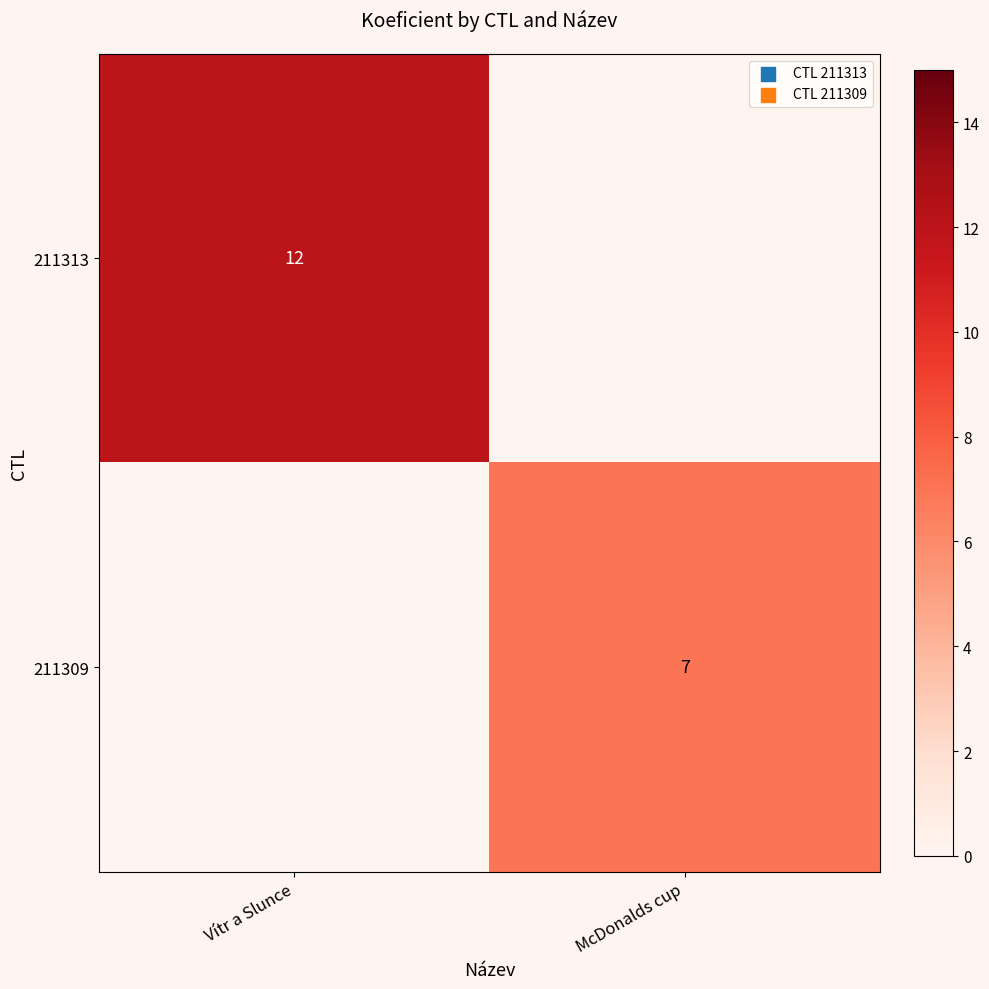

True or false: 211313 has a value of 7 at Vítr a Slunce.

False